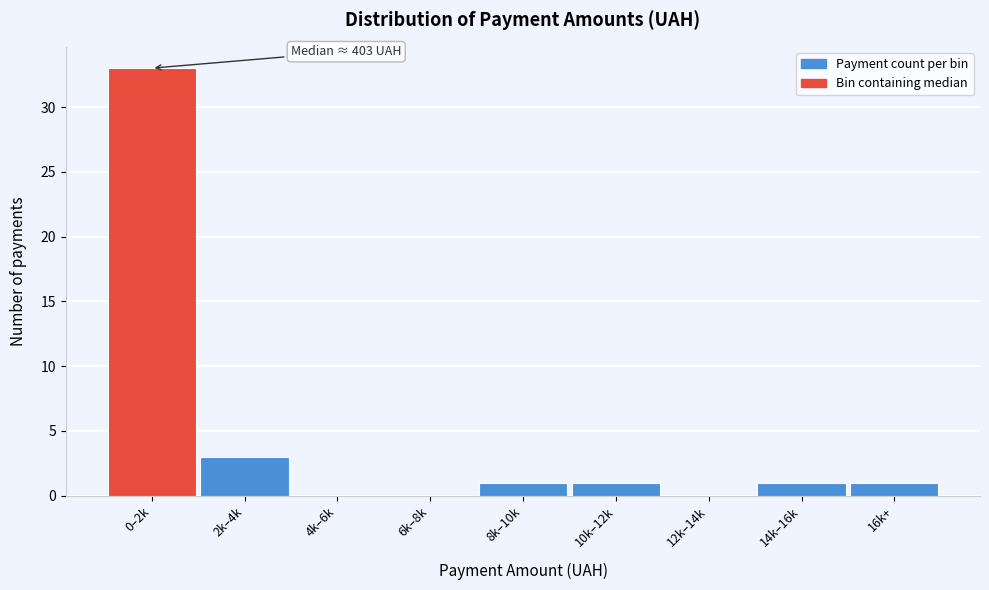

Reading left to right, transcribe all the data shown in this chart.

0–2k=33	2k–4k=3	4k–6k=0	6k–8k=0	8k–10k=1	10k–12k=1	12k–14k=0	14k–16k=1	16k+=1